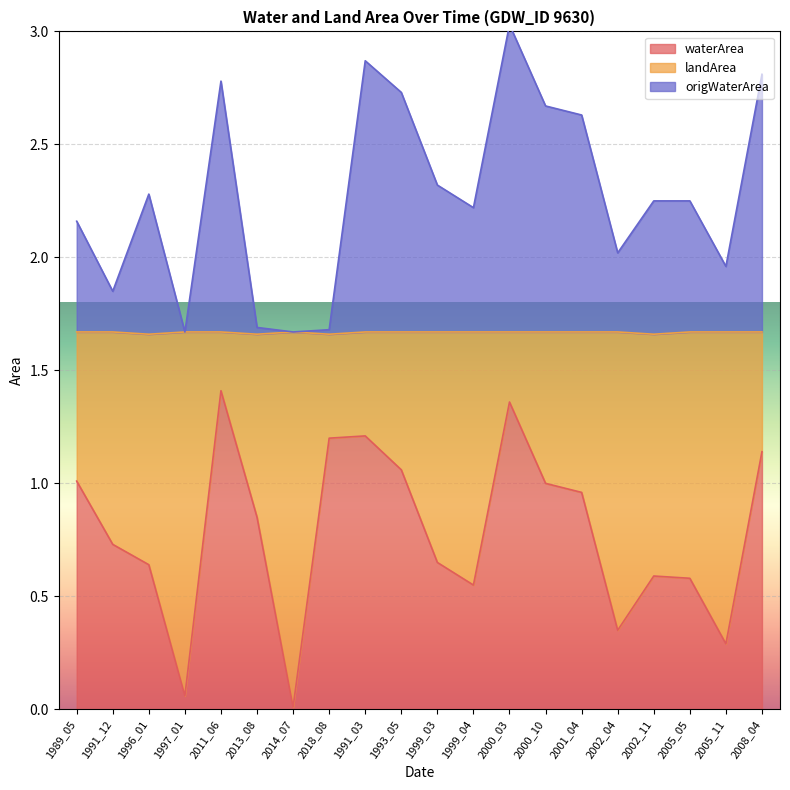

The value of waterArea at 2005_05 is 0.6. True or false?

True